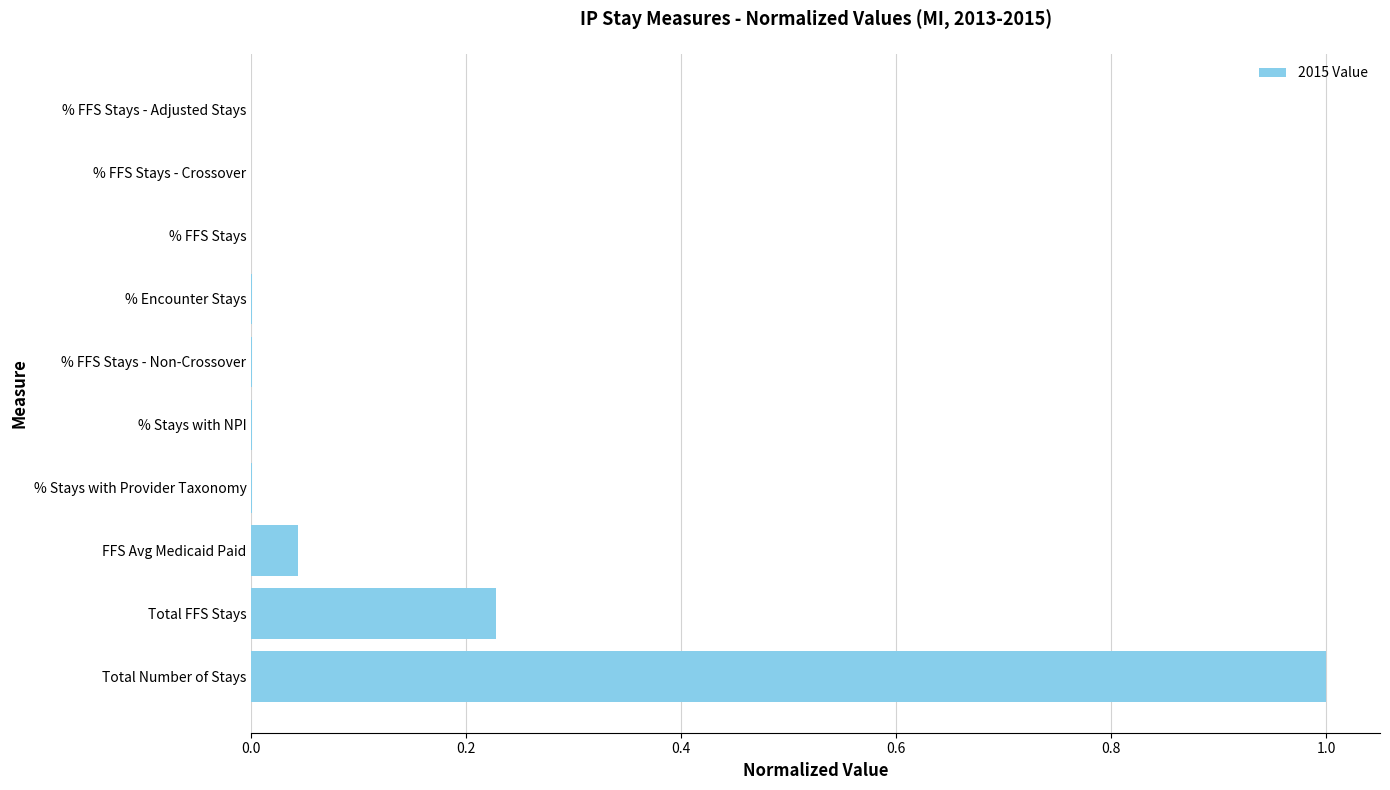

What is the average value?

0.1